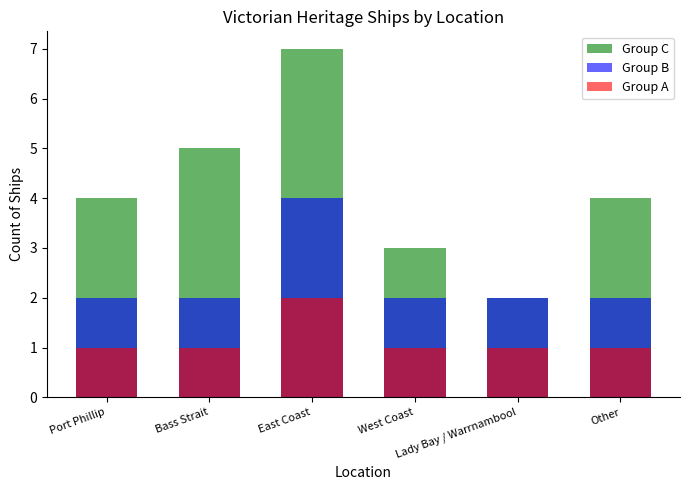

What is the difference between the Group C values at Lady Bay / Warrnambool and Bass Strait?

3